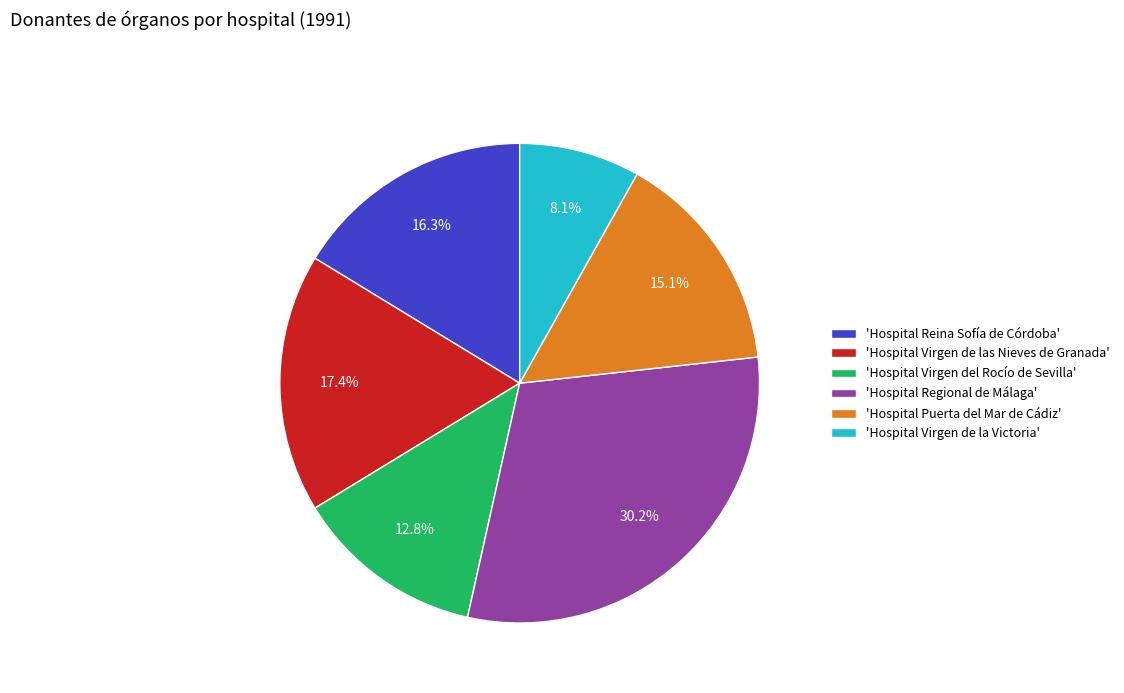

Which category has the smallest portion of the pie?

'Hospital Virgen de la Victoria'